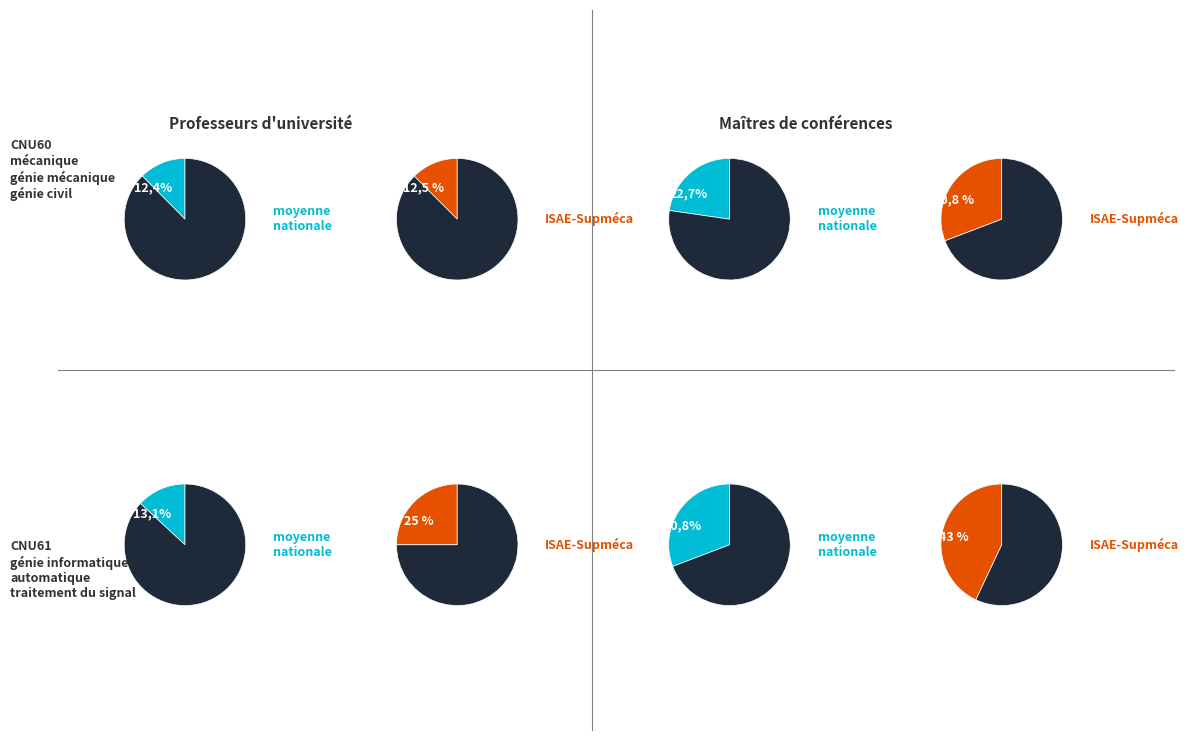

Does any single category account for the majority?

No